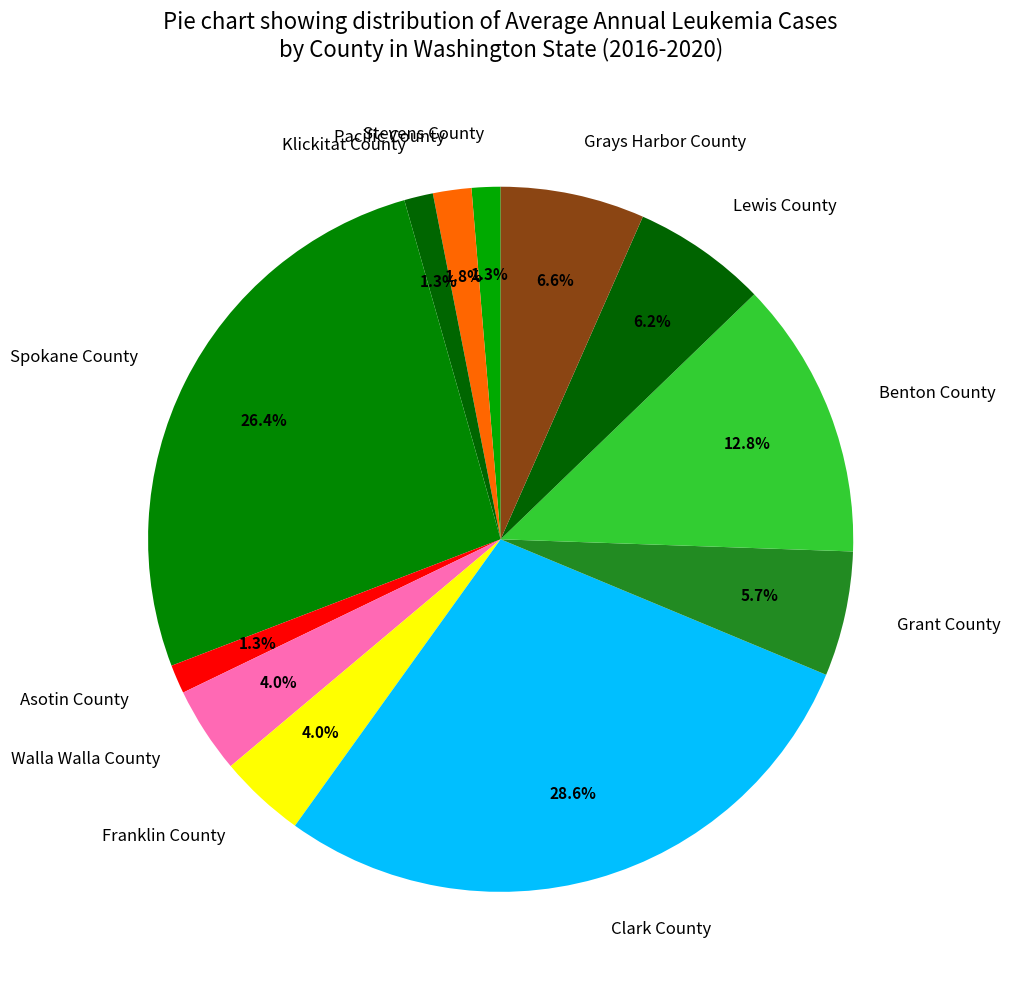

To the nearest percent, what portion does Grays Harbor County represent?

7%